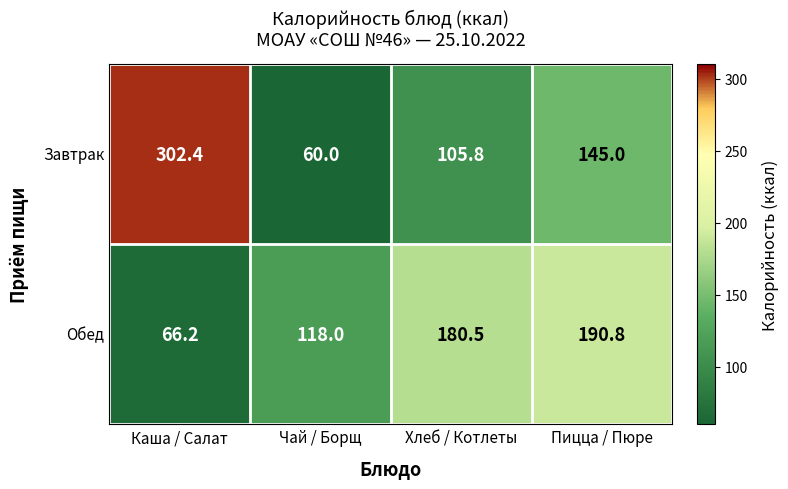

The value of Завтрак at Чай / Борщ is 33.2. True or false?

False